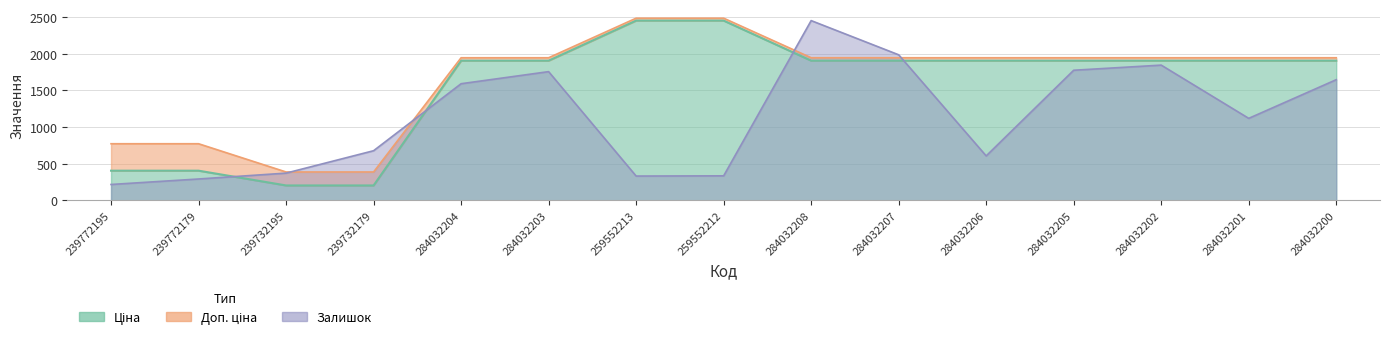

How many data points in Ціна are less than 1905?

4